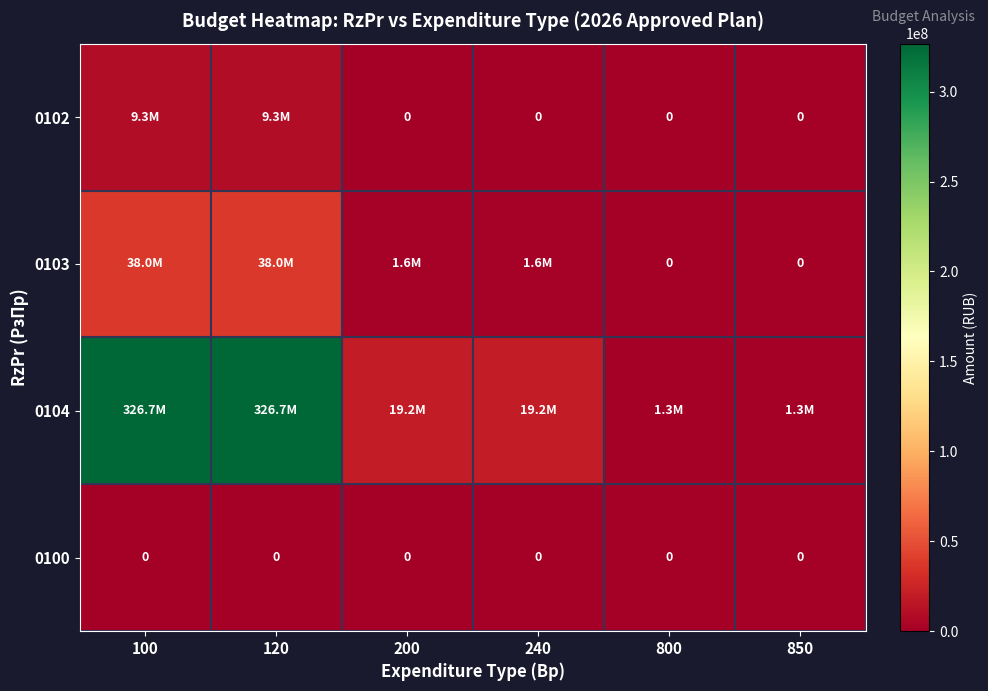

True or false: 0100 has a value of 0 at 800.

True